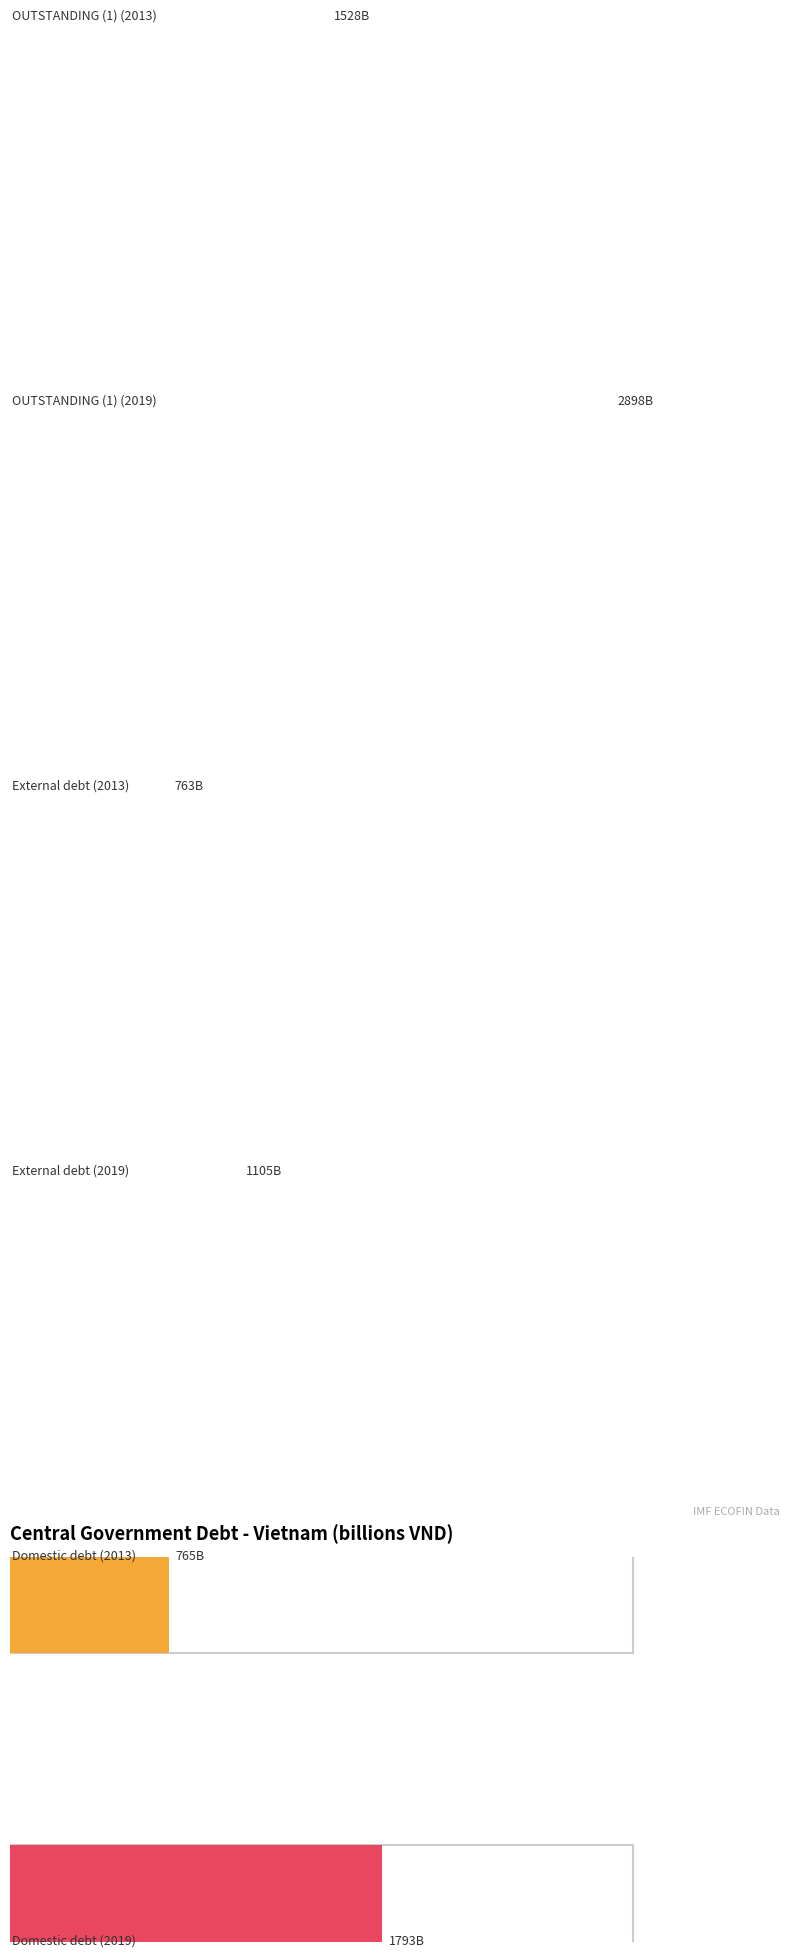

Where does the OUTSTANDING (1) series first go above 2373175?

2016